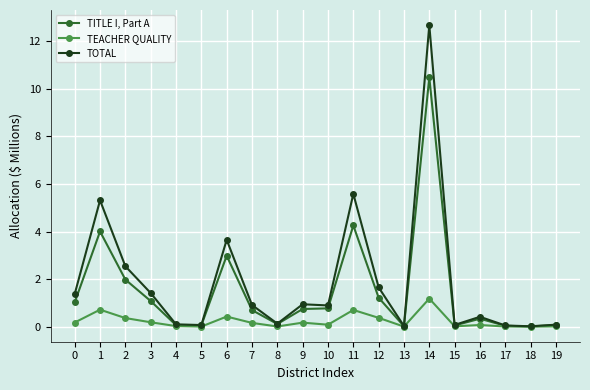

Which series has the largest total across all categories?

TOTAL